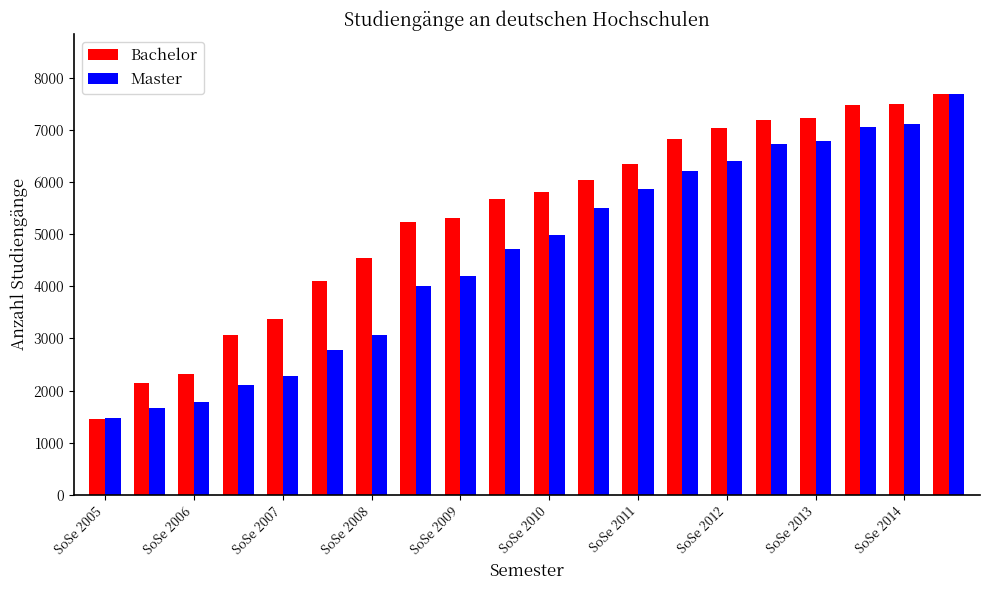

Which series has the largest range (max minus min)?

Bachelor